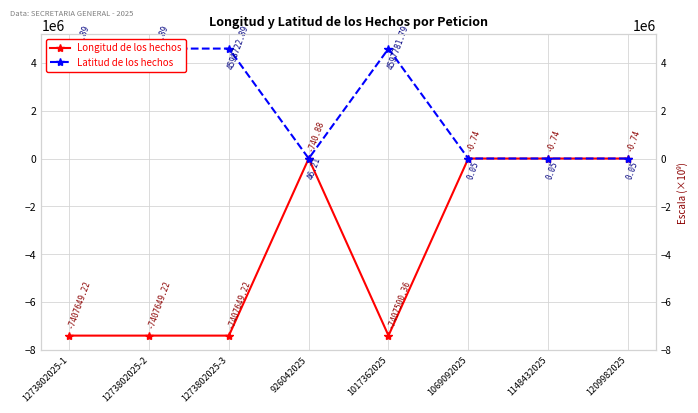

What are all the series names shown in the legend?

Longitud de los hechos, Latitud de los hechos